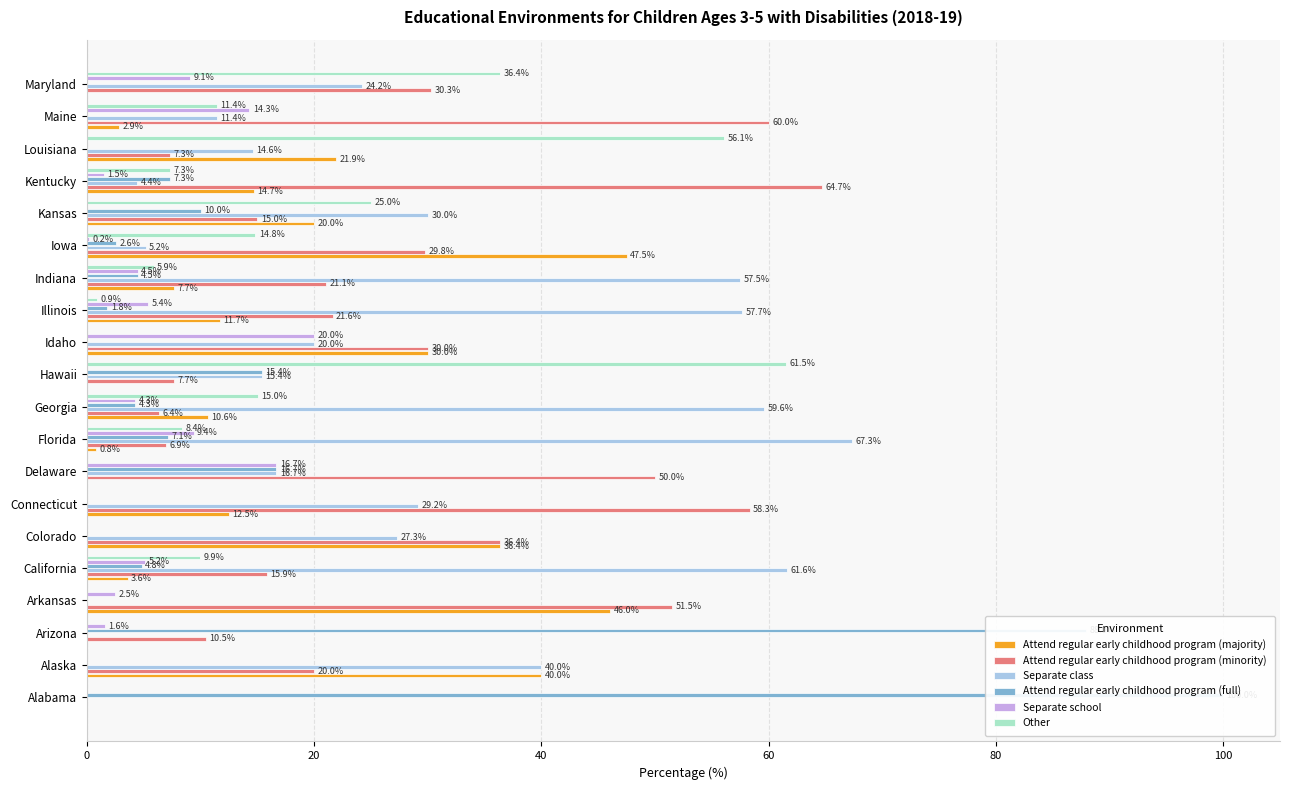

What are all the series names shown in the legend?

Attend regular early childhood program (majority), Attend regular early childhood program (minority), Separate class, Attend regular early childhood program (full), Separate school, Other